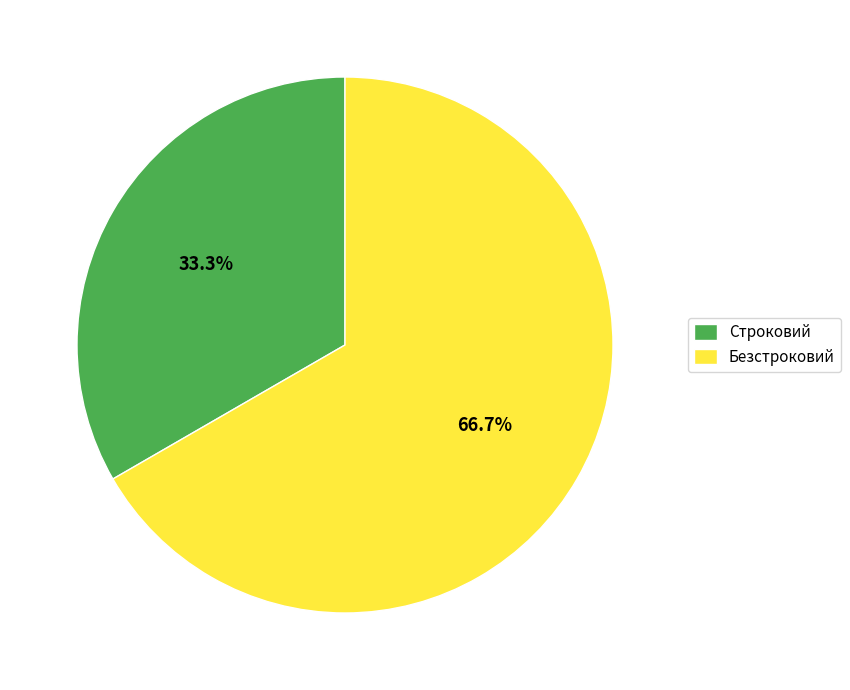

Which category accounts for the majority?

Безстроковий